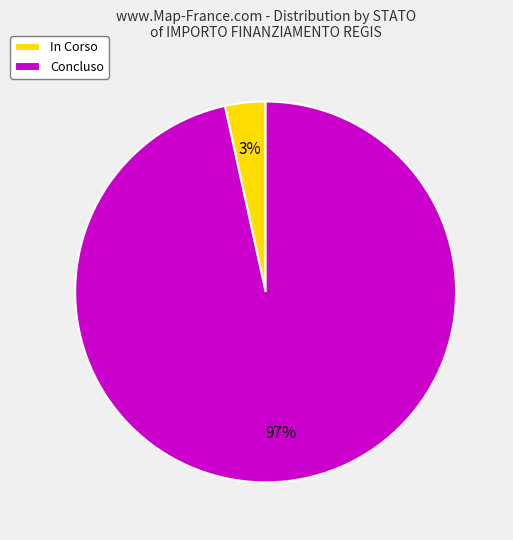

Combined, do In Corso and Concluso account for over 50%?

Yes